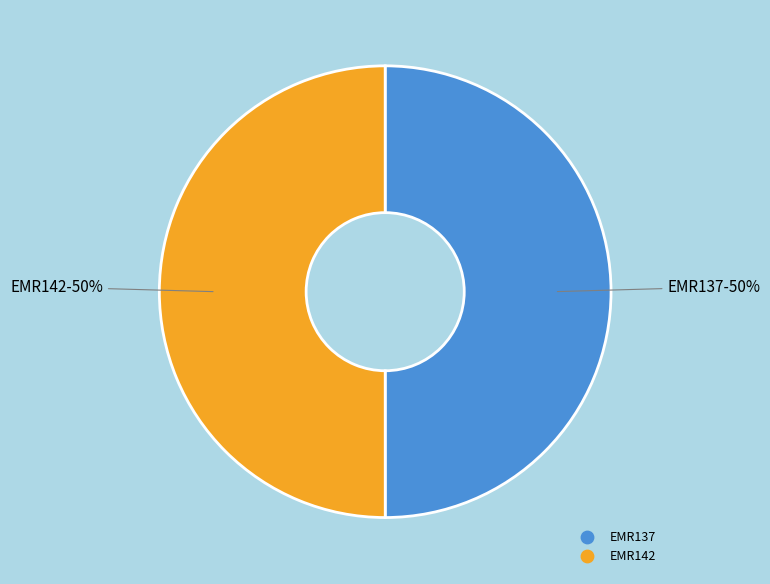

Count the number of slices in the pie.

2